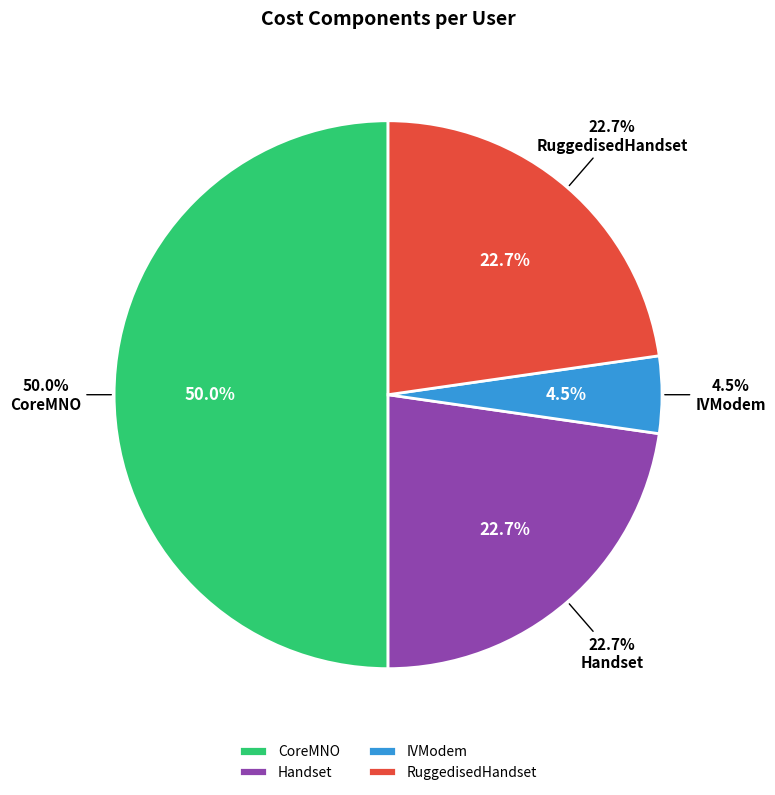

Which category has the biggest portion of the pie?

CoreMNO